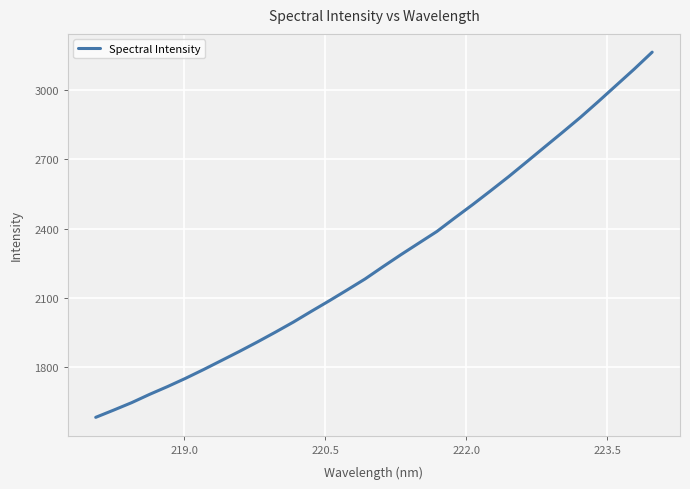

How many lines are shown in the chart?

1